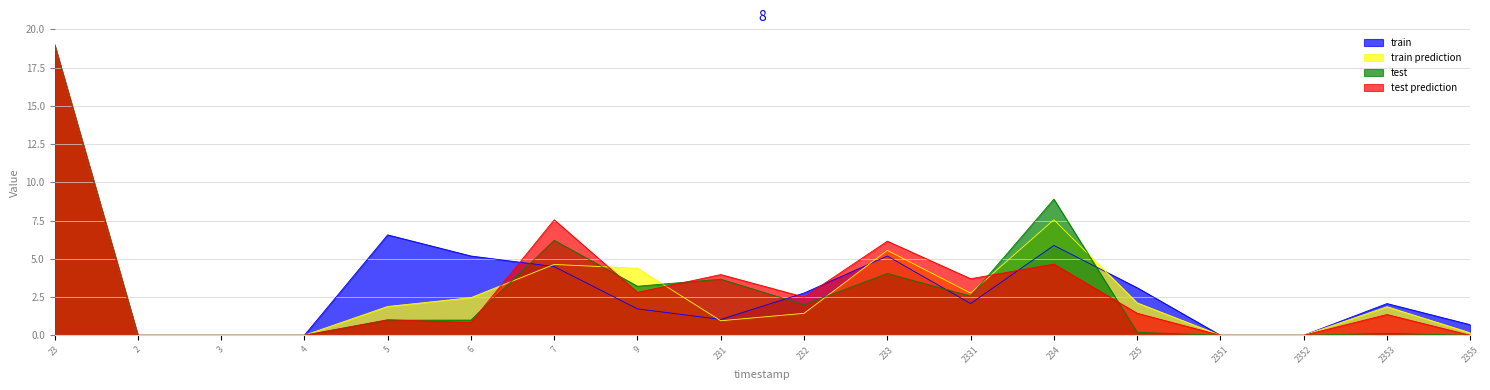

Does the chart have visible grid lines?

Yes